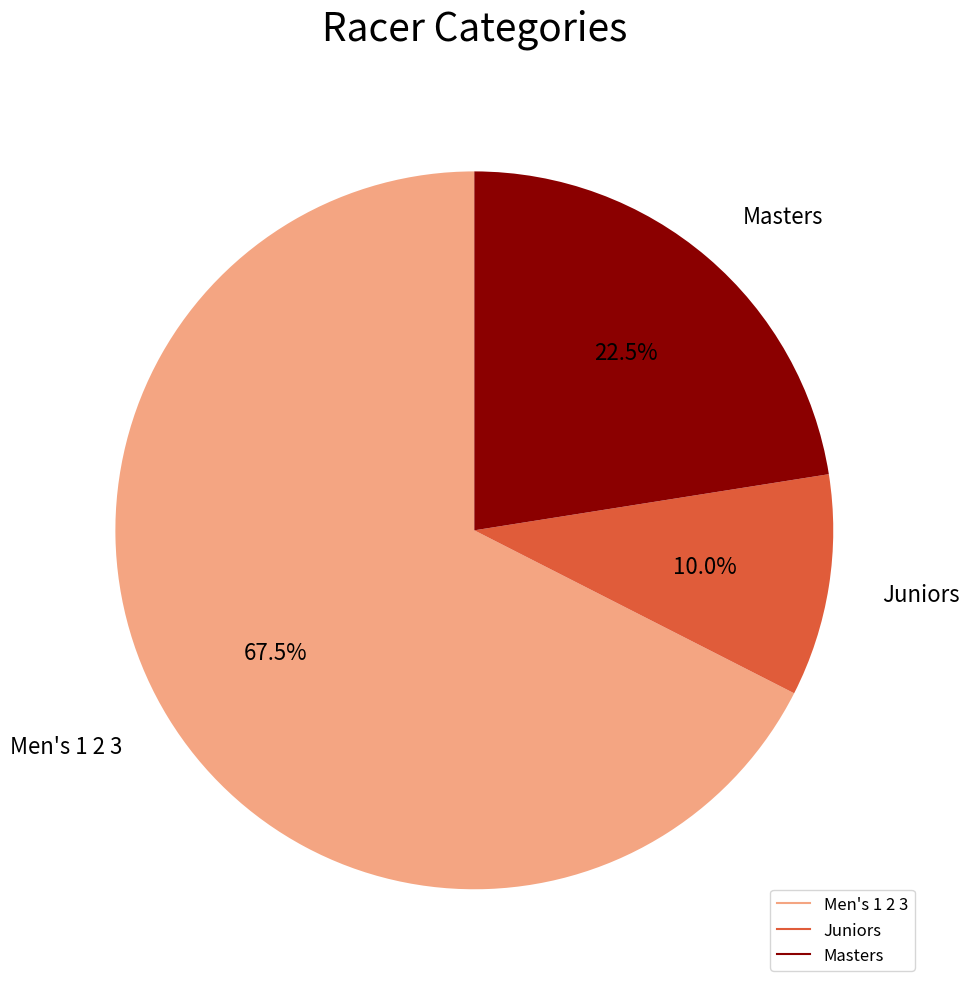

Is there a majority slice in this chart?

Yes